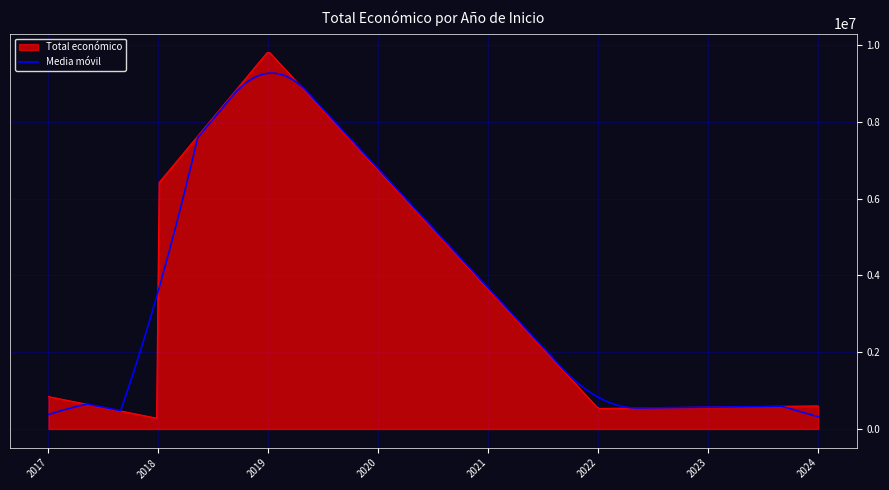

Rank the series by their maximum value, from lowest to highest.

Media móvil, Total económico